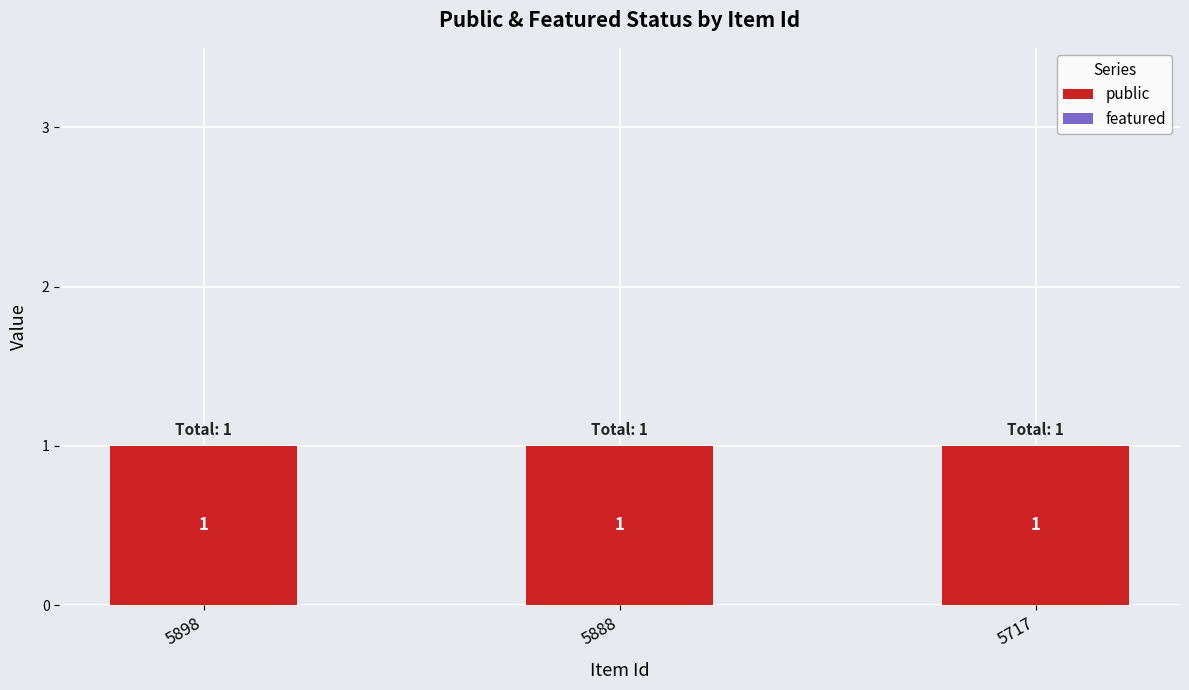

Are the bars grouped side by side (vs. stacked)?

Yes